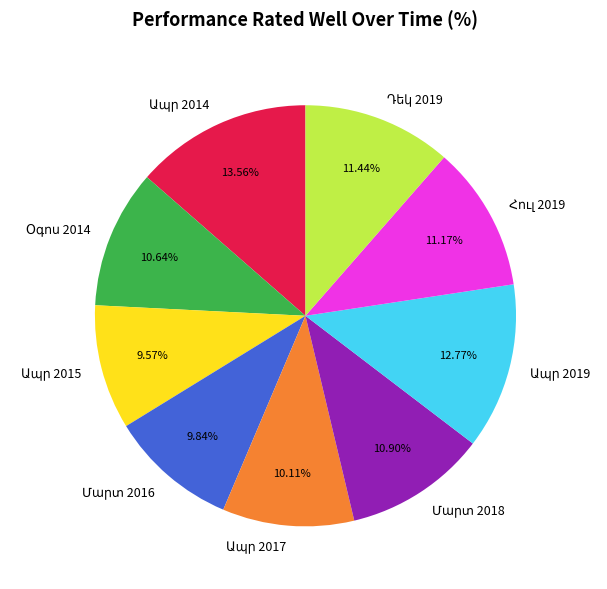

Is there a majority slice in this chart?

No